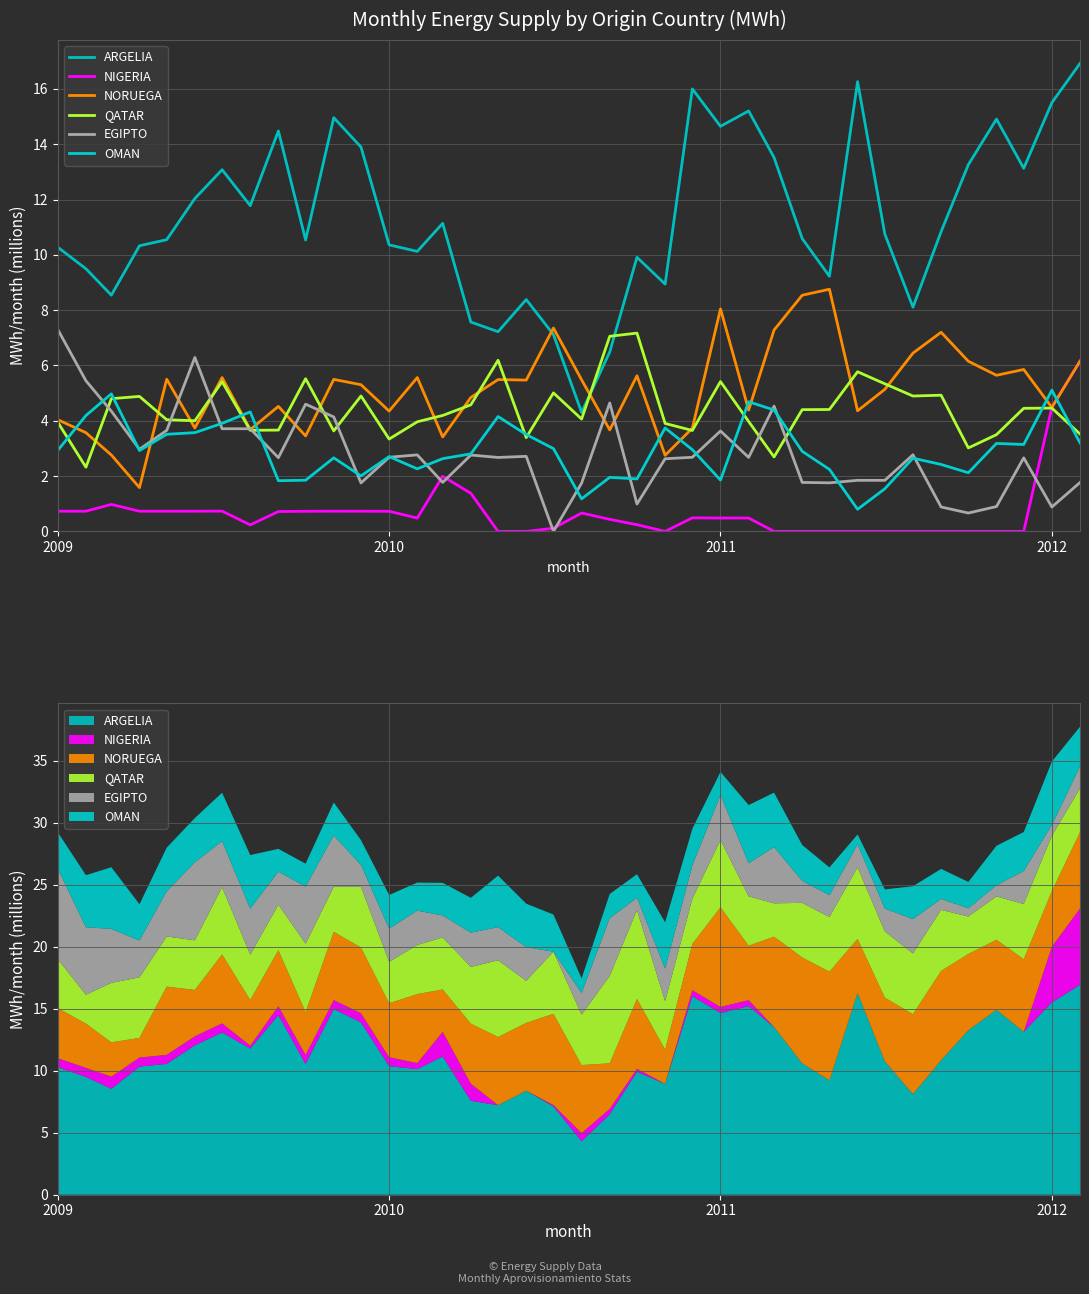

How many interior local peaks does the EGIPTO series have?

10